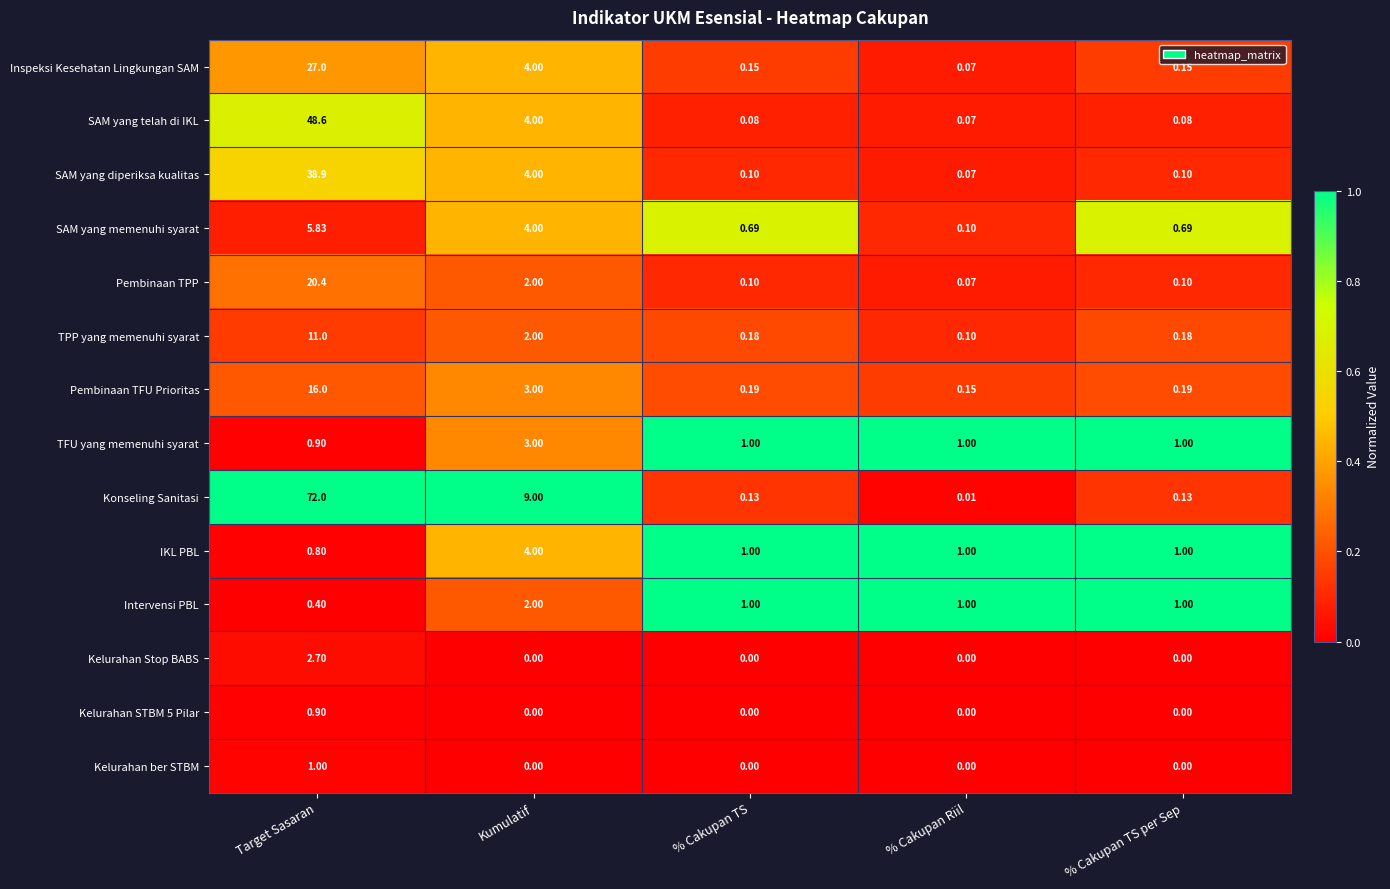

Which label corresponds to the largest value in the chart?

Target Sasaran